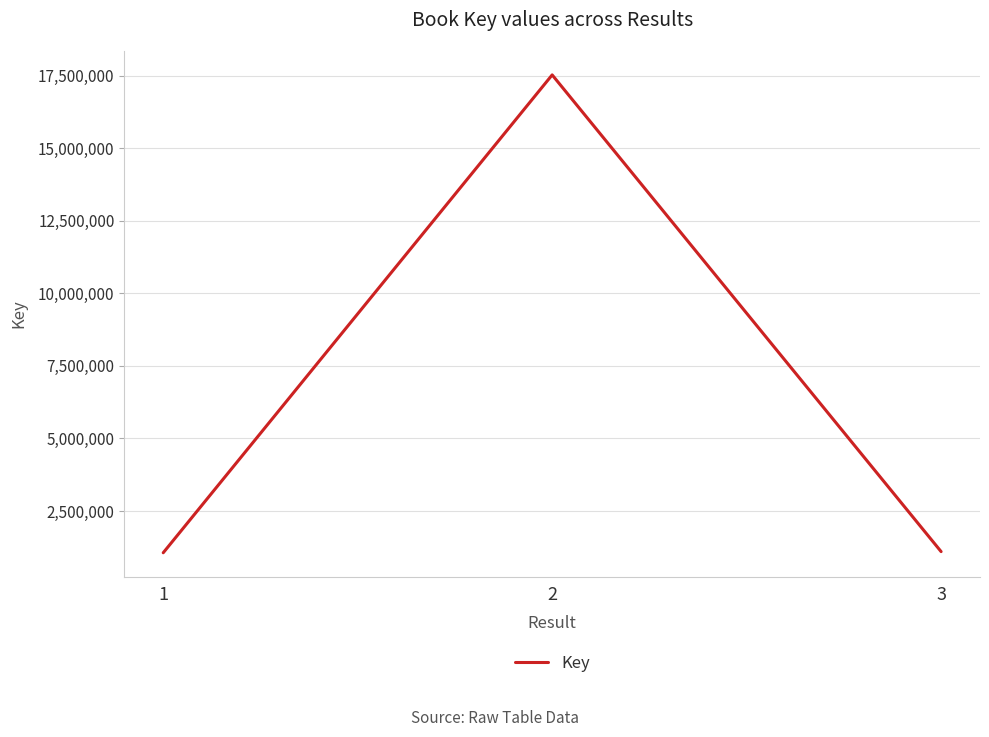

The value at 3 is 1102795. True or false?

True